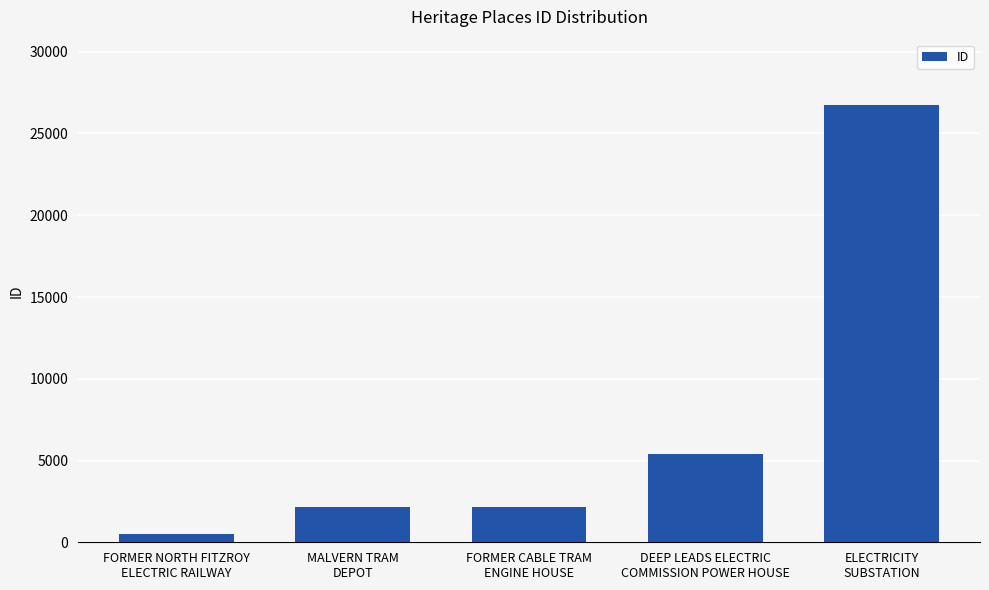

Are the bars grouped side by side (vs. stacked)?

No